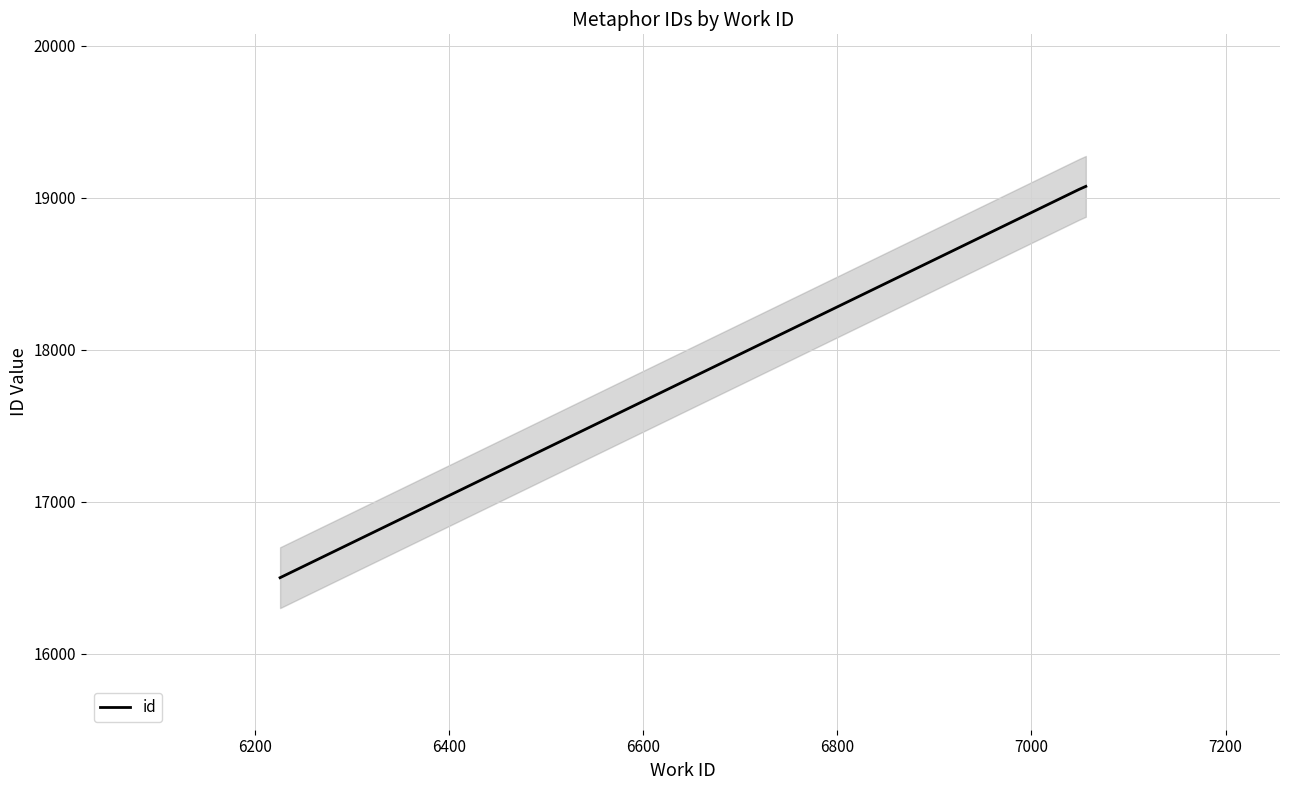

How many data points does each series have?

3